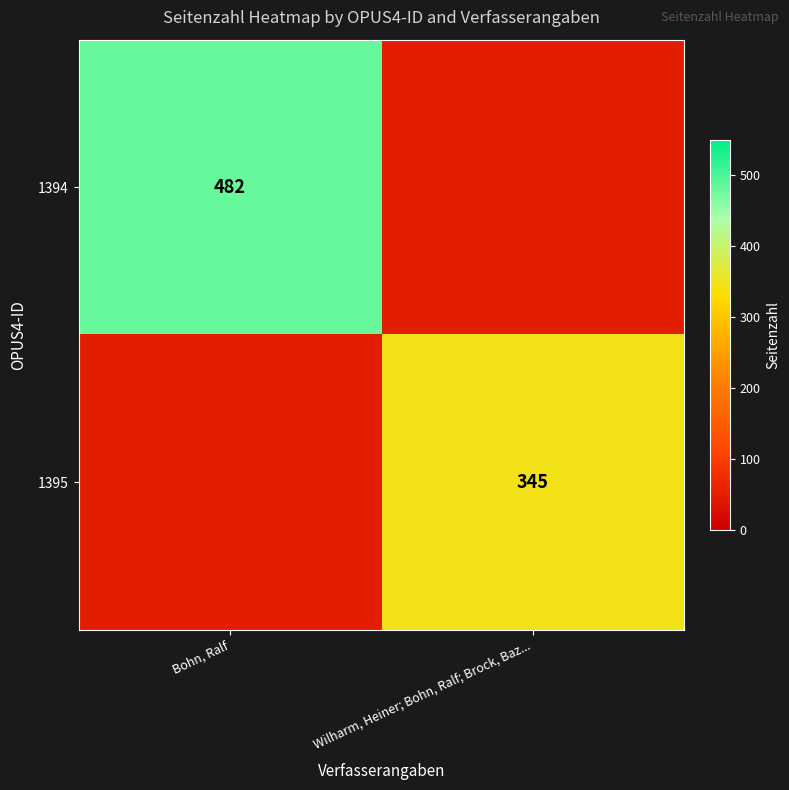

Which has a higher value, Bohn, Ralf or Wilharm, Heiner; Bohn, Ralf; Brock, Baz...?

Bohn, Ralf